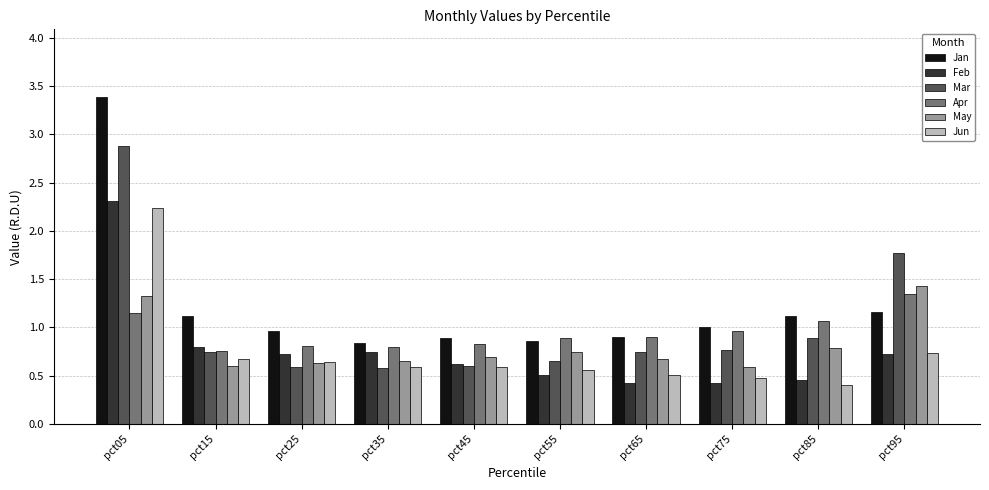

What is the difference between the second highest and second lowest values in the Jan series?

0.3